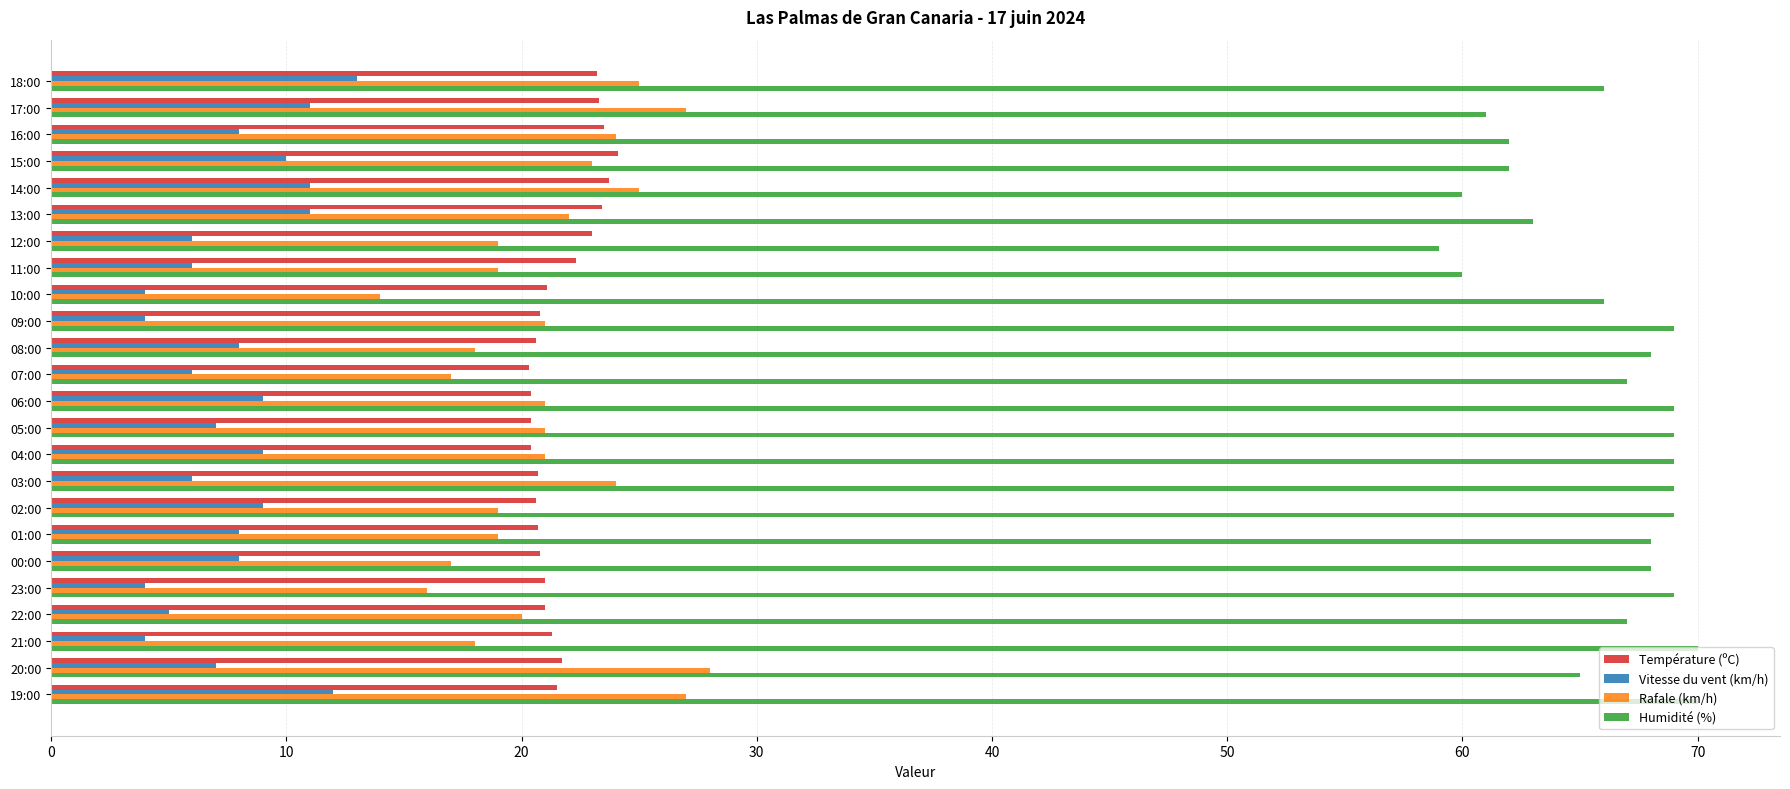

What is the average value of the Rafale (km/h) series?

21.0